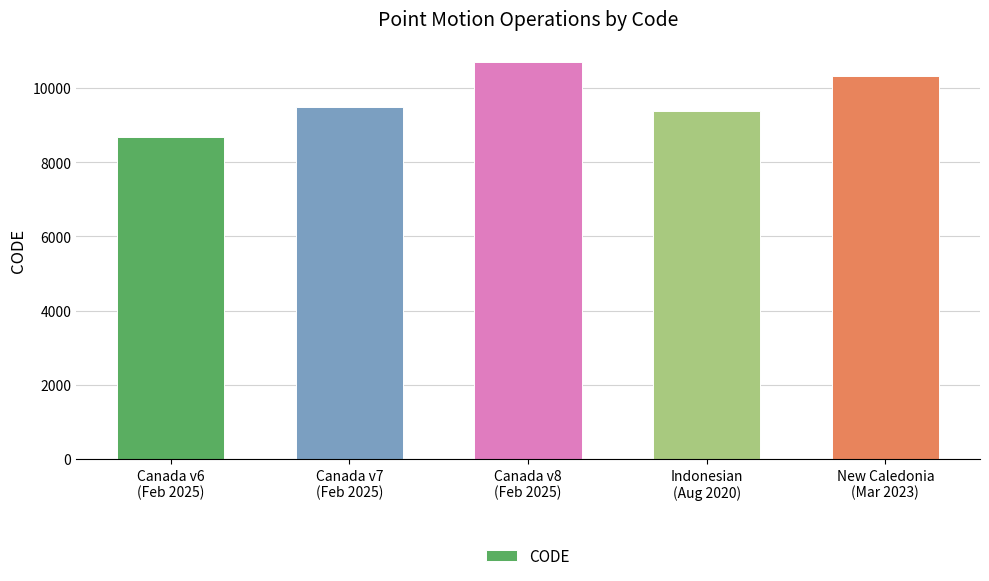

What is the greatest value displayed?

10707